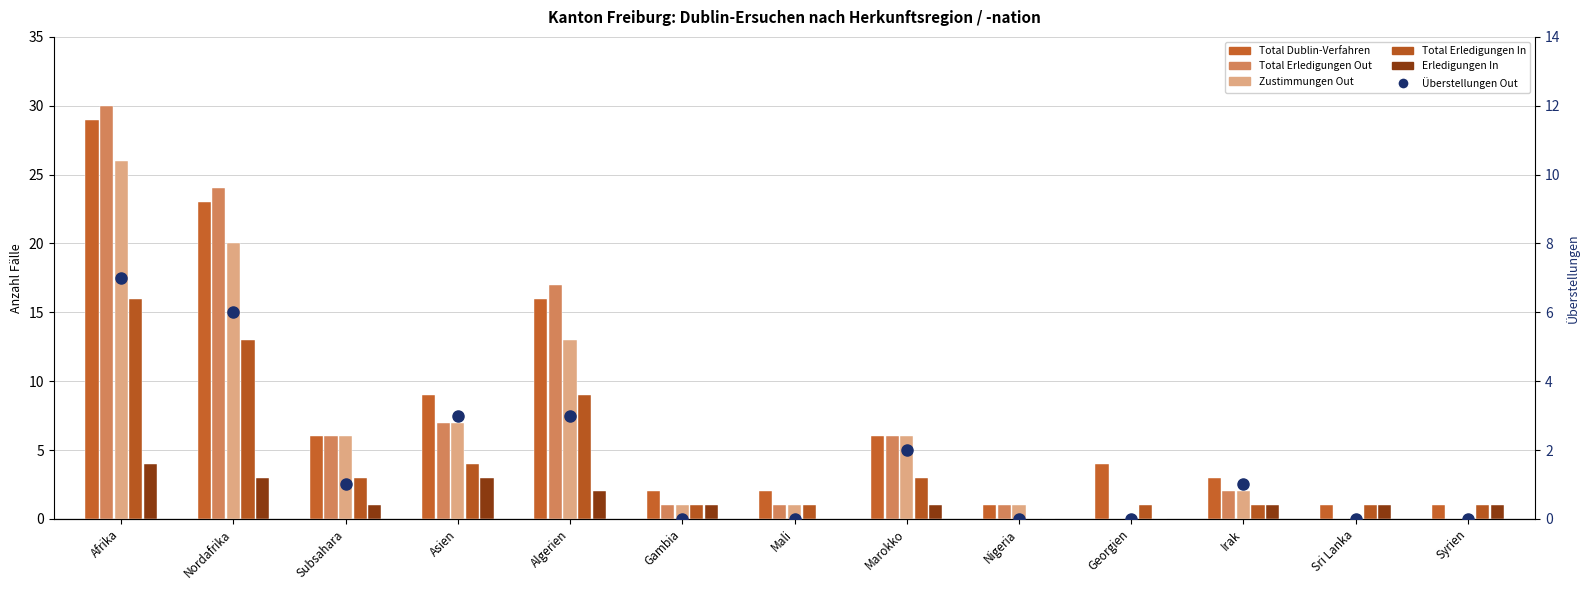

What position from the left is Sri Lanka?

12